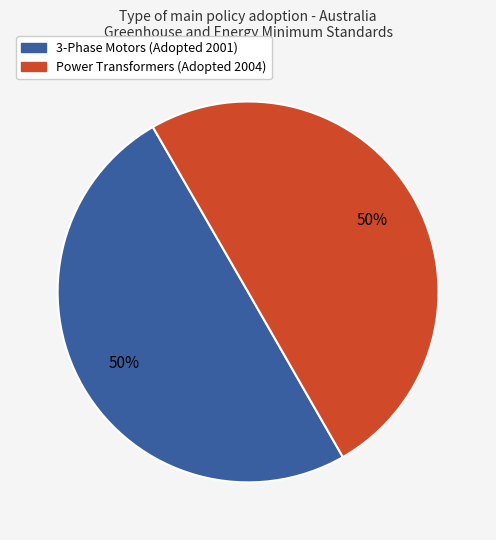

Count the number of slices in the pie.

2